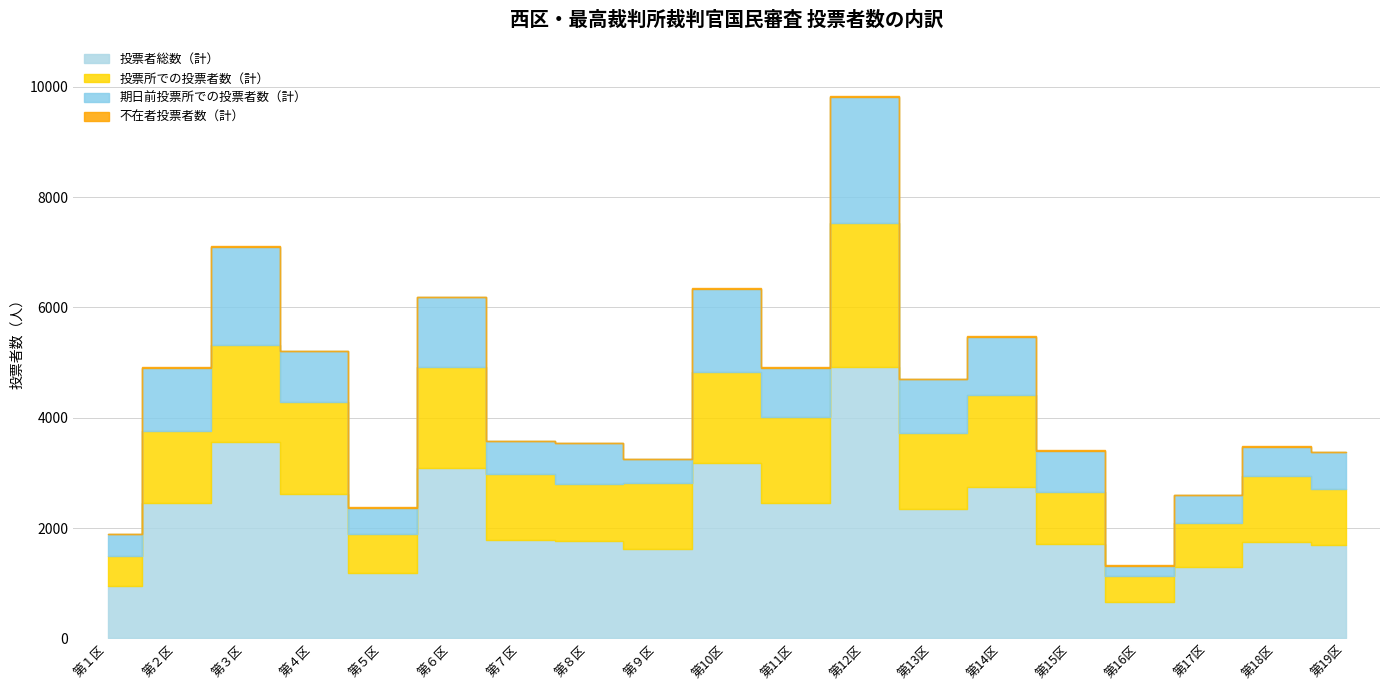

Rank the series at 第５区 from highest to lowest value.

投票者総数（計）, 投票所での投票者数（計）, 期日前投票所での投票者数（計）, 不在者投票者数（計）